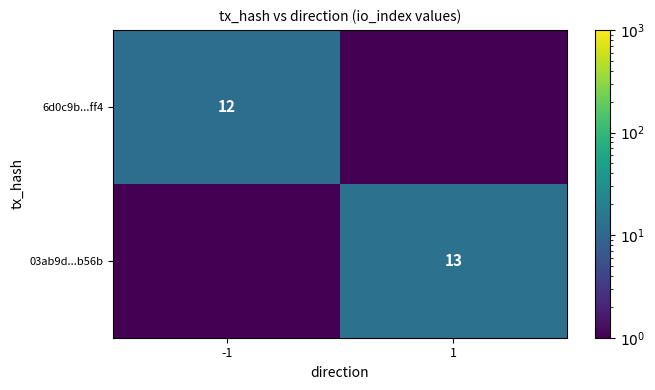

The 03ab9d...b56b series shows 18.6 at 1. True or false?

False